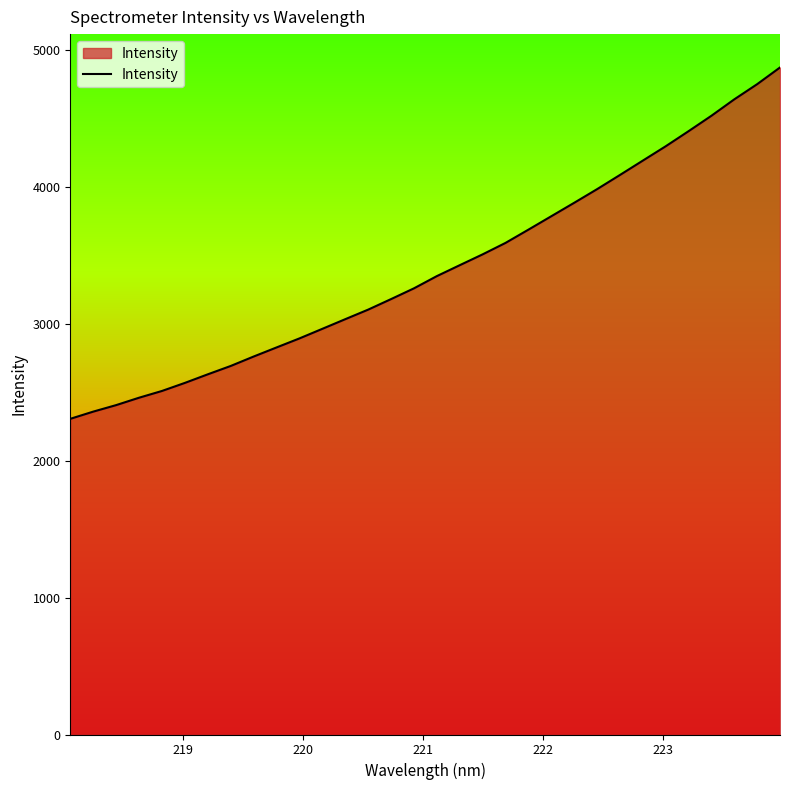

What is the maximum value shown in the chart?

4869.3